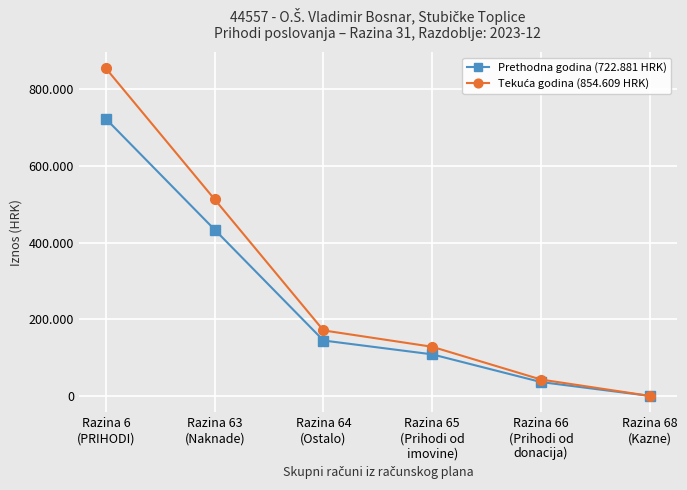

What is the greatest value displayed?

854609.0